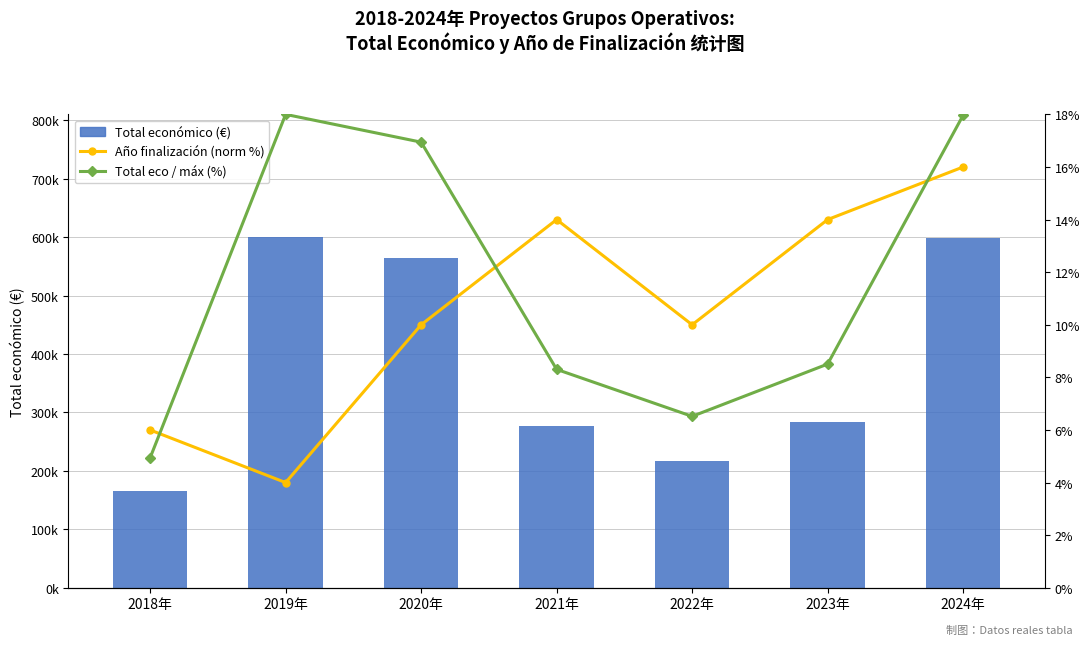

What is the difference between the Año de finalización (%) values at 2024年 and 2023年?

2.0